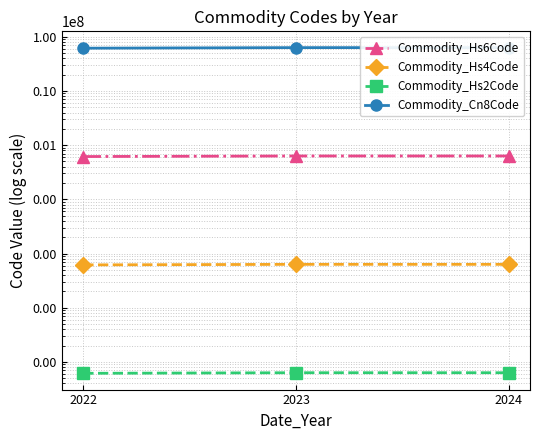

What is the total value across all series at 2023?

63727272.0